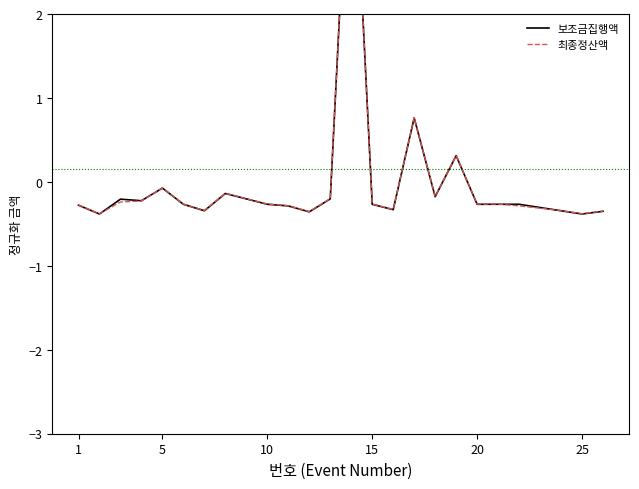

In 최종정산액, how many points are lower than both neighbors (excluding endpoints)?

6